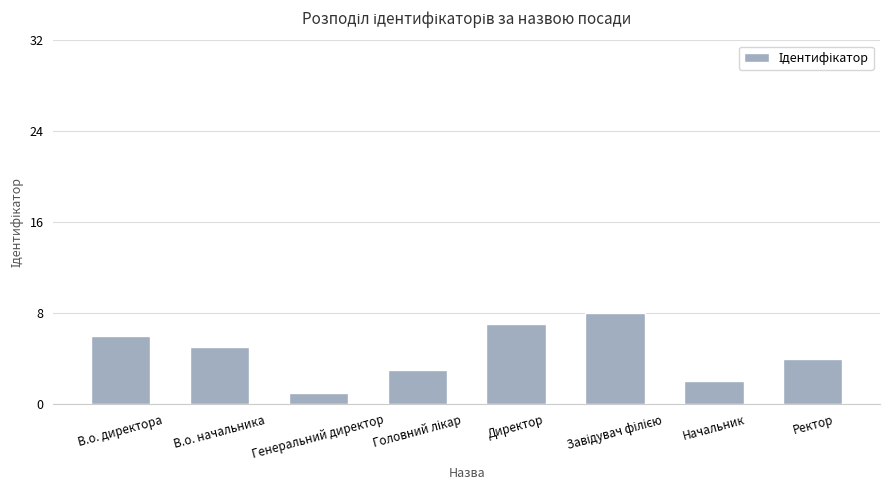

Is it true that the value at Генеральний директор is 1?

True